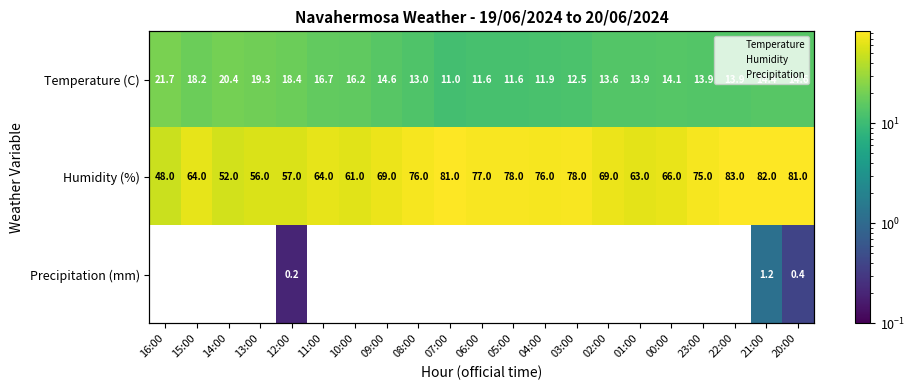

The Temperature (C) series shows 13.9 at 01:00. True or false?

True